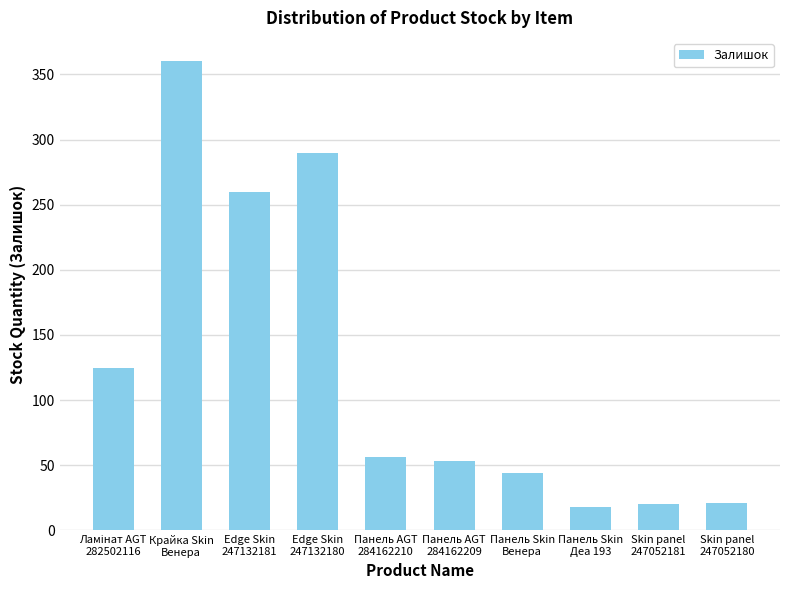

What is the value of the 5th bar from the left?

56